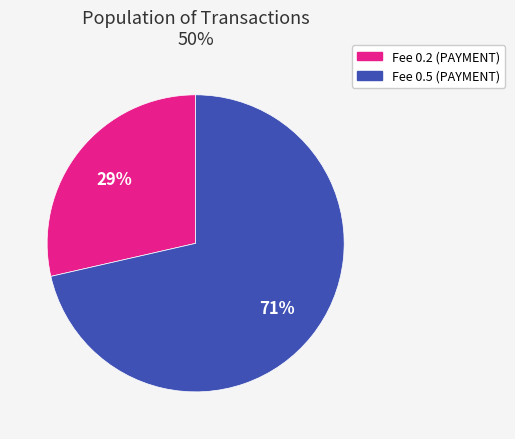

To the nearest percent, what is the average slice percentage?

50%